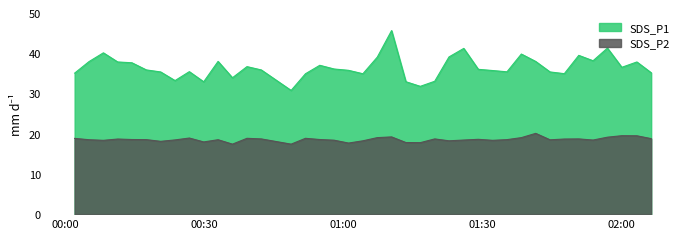

Reading left to right, transcribe all the data shown in this chart.

SDS_P1: 2023/10/20 00:02:02=35.0	2023/10/20 00:05:08=37.9	2023/10/20 00:08:14=40.1	2023/10/20 00:11:19=37.8	2023/10/20 00:14:23=37.6	2023/10/20 00:17:30=35.9	2023/10/20 00:20:35=35.4	2023/10/20 00:23:41=33.2	2023/10/20 00:26:46=35.4	2023/10/20 00:29:52=32.9	2023/10/20 00:32:58=38.0	2023/10/20 00:36:04=33.9	2023/10/20 00:39:12=36.7	2023/10/20 00:42:17=35.9	2023/10/20 00:48:43=30.8	2023/10/20 00:51:49=34.9	2023/10/20 00:54:54=37.0	2023/10/20 00:58:00=36.1	2023/10/20 01:01:06=35.8	2023/10/20 01:04:12=34.9	2023/10/20 01:07:18=39.0	2023/10/20 01:10:23=45.6	2023/10/20 01:13:28=32.9	2023/10/20 01:16:34=31.8	2023/10/20 01:19:41=33.0	2023/10/20 01:22:46=39.1	2023/10/20 01:25:57=41.2	2023/10/20 01:29:05=36.0	2023/10/20 01:32:10=35.7	2023/10/20 01:35:16=35.4	2023/10/20 01:38:22=39.8	2023/10/20 01:41:28=38.0	2023/10/20 01:44:33=35.4	2023/10/20 01:47:38=34.9	2023/10/20 01:50:45=39.5	2023/10/20 01:53:50=38.1	2023/10/20 01:56:56=41.3	2023/10/20 02:00:02=36.5	2023/10/20 02:03:17=37.8	2023/10/20 02:06:22=35.1
SDS_P2: 2023/10/20 00:02:02=18.8	2023/10/20 00:05:08=18.5	2023/10/20 00:08:14=18.4	2023/10/20 00:11:19=18.7	2023/10/20 00:14:23=18.6	2023/10/20 00:17:30=18.5	2023/10/20 00:20:35=18.1	2023/10/20 00:23:41=18.4	2023/10/20 00:26:46=18.9	2023/10/20 00:29:52=17.9	2023/10/20 00:32:58=18.5	2023/10/20 00:36:04=17.4	2023/10/20 00:39:12=18.9	2023/10/20 00:42:17=18.7	2023/10/20 00:48:43=17.4	2023/10/20 00:51:49=18.9	2023/10/20 00:54:54=18.6	2023/10/20 00:58:00=18.4	2023/10/20 01:01:06=17.7	2023/10/20 01:04:12=18.2	2023/10/20 01:07:18=19.0	2023/10/20 01:10:23=19.2	2023/10/20 01:13:28=17.8	2023/10/20 01:16:34=17.8	2023/10/20 01:19:41=18.7	2023/10/20 01:22:46=18.2	2023/10/20 01:25:57=18.4	2023/10/20 01:29:05=18.6	2023/10/20 01:32:10=18.4	2023/10/20 01:35:16=18.5	2023/10/20 01:38:22=19.0	2023/10/20 01:41:28=20.1	2023/10/20 01:44:33=18.5	2023/10/20 01:47:38=18.7	2023/10/20 01:50:45=18.7	2023/10/20 01:53:50=18.4	2023/10/20 01:56:56=19.1	2023/10/20 02:00:02=19.5	2023/10/20 02:03:17=19.5	2023/10/20 02:06:22=18.8